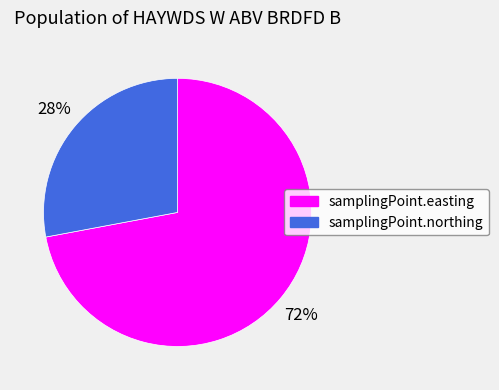

Is there a majority slice in this chart?

Yes